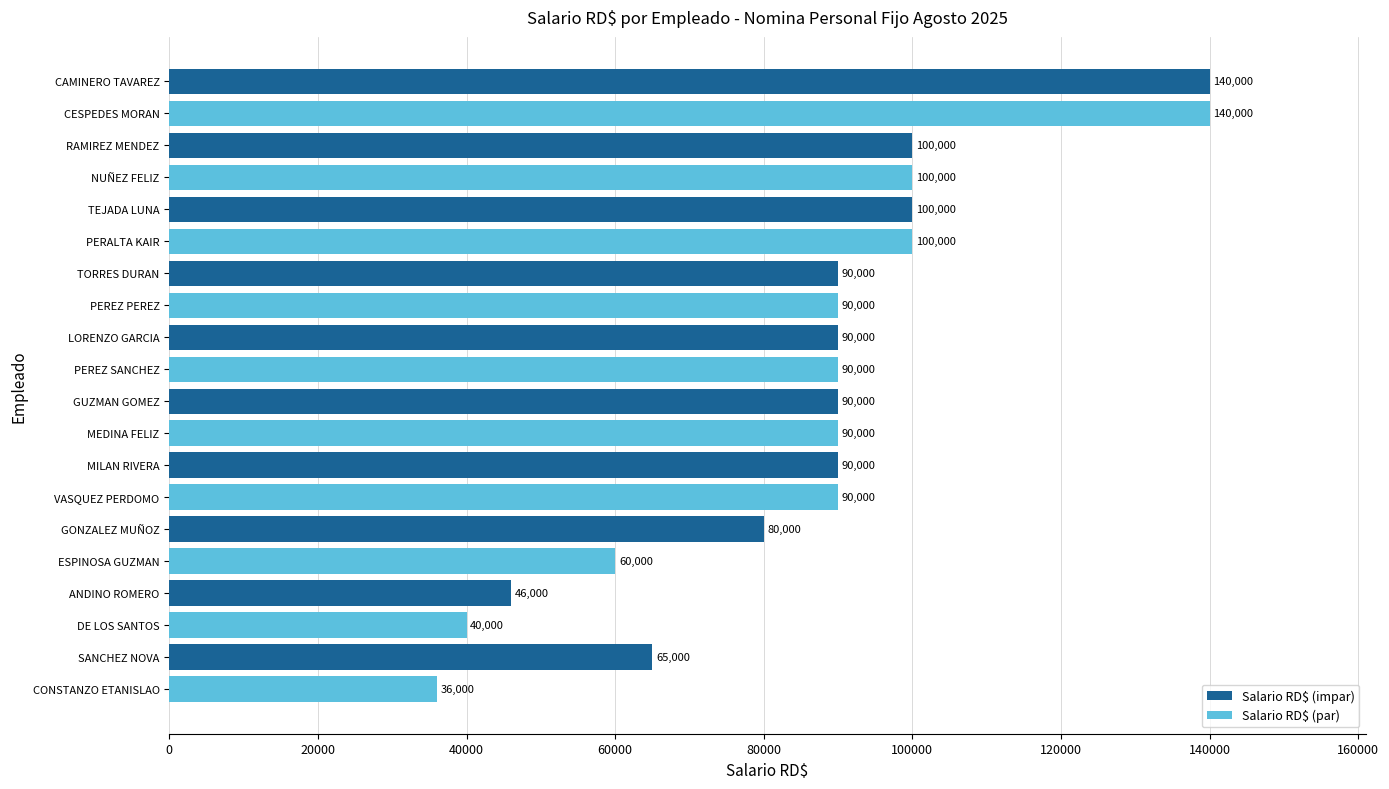

What is the difference between the values at PEREZ SANCHEZ and CAMINERO TAVAREZ?

50000